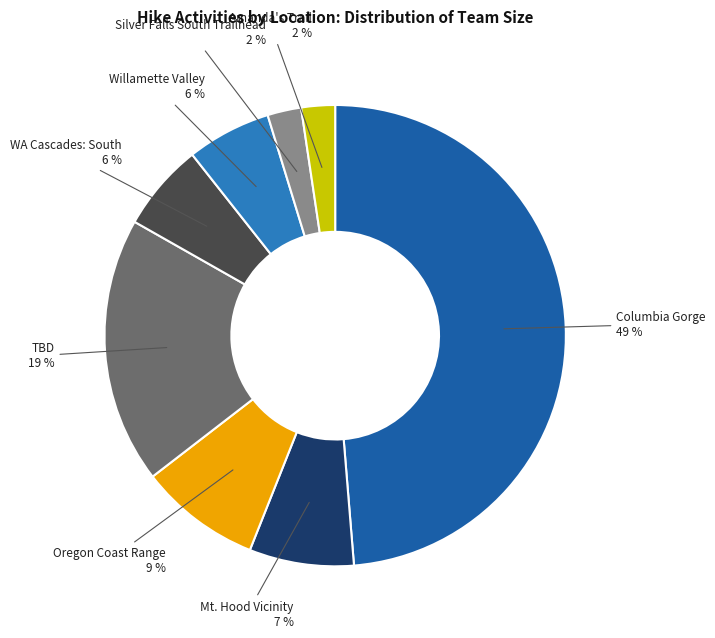

To the nearest percent, what is the average slice percentage?

12%